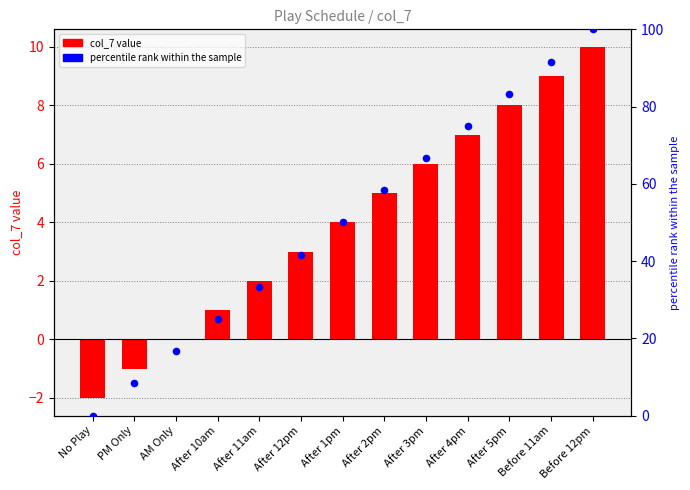

Is the value of percentile rank at PM Only greater than the value of col_7 at PM Only?

Yes